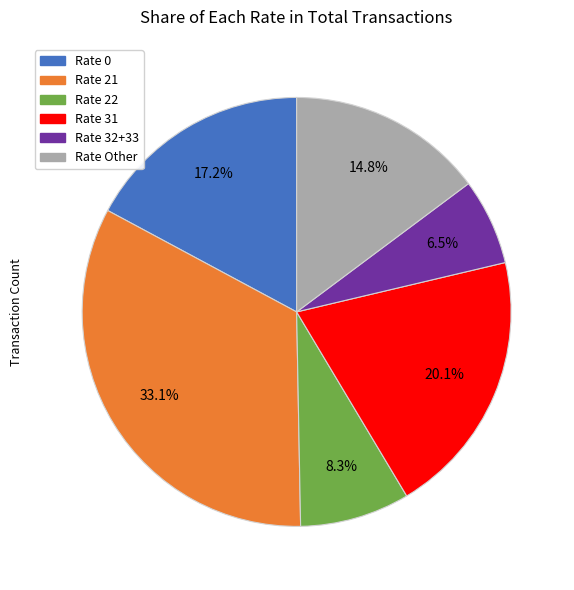

Is there a majority slice in this chart?

No